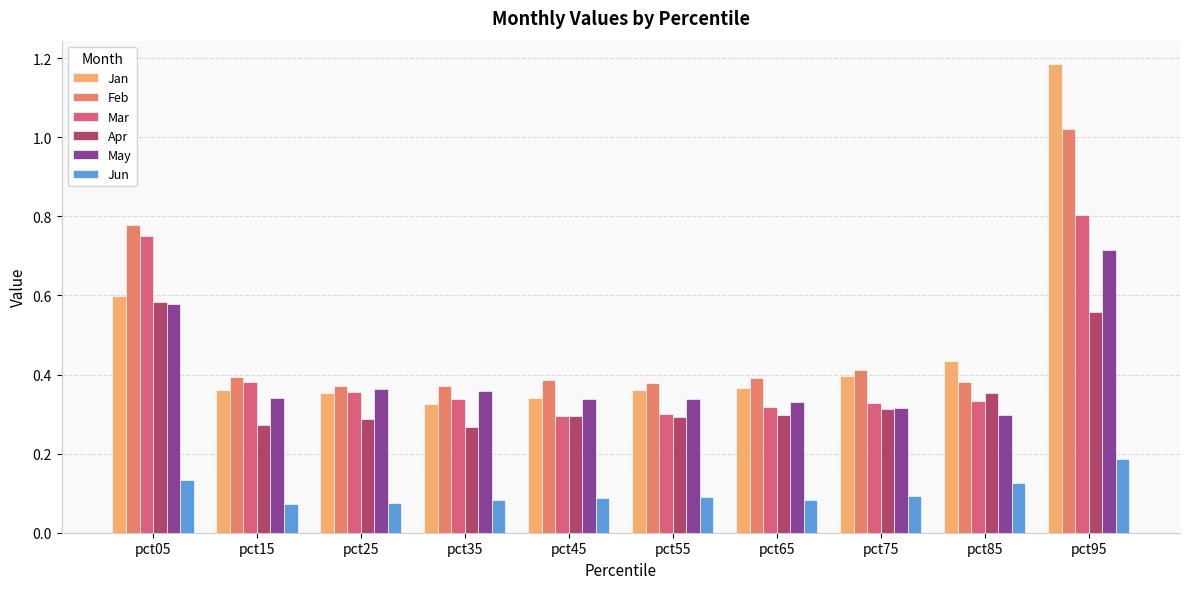

Is it true that Feb equals 1.1 at pct05?

False